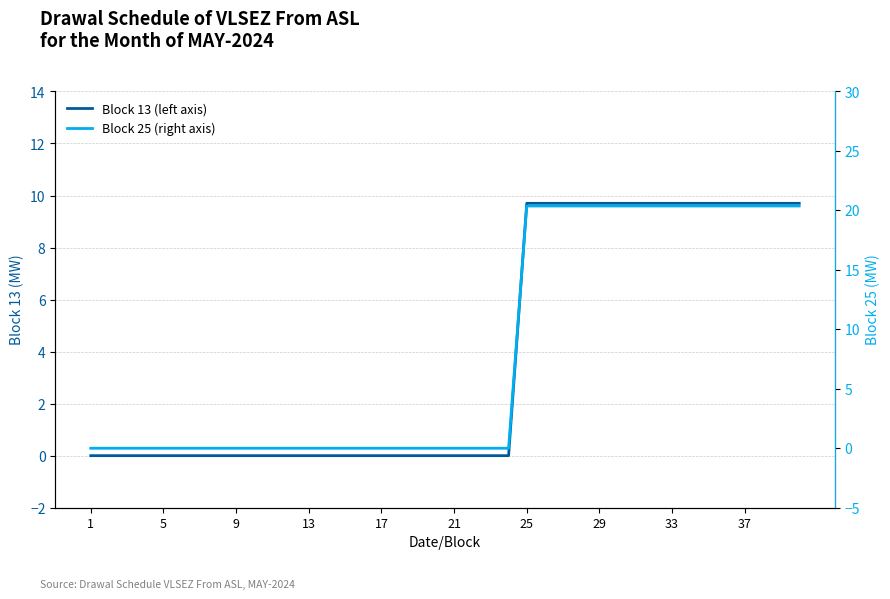

Between 5 and 25, which series saw the biggest shift?

Block 25 (right axis)